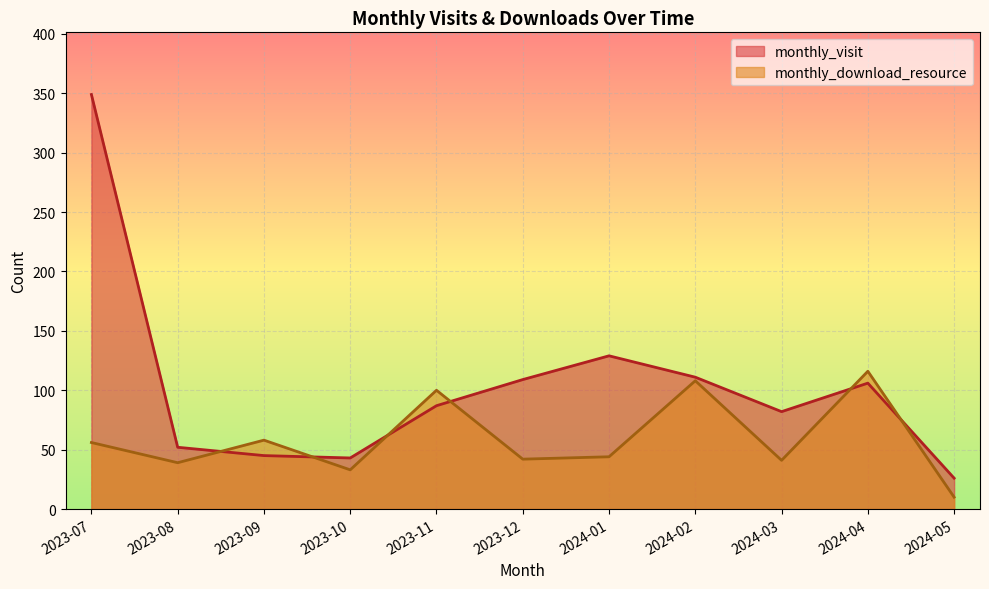

Where does the monthly_visit series first go above 87?

2023-07